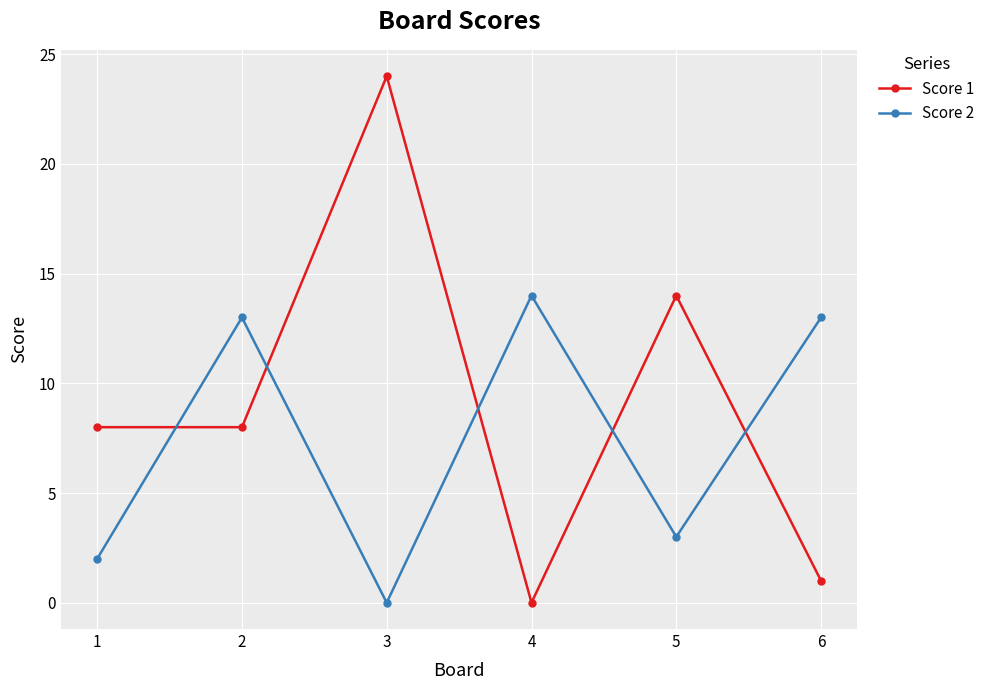

Is it true that Score 2 equals 1 at 1?

False